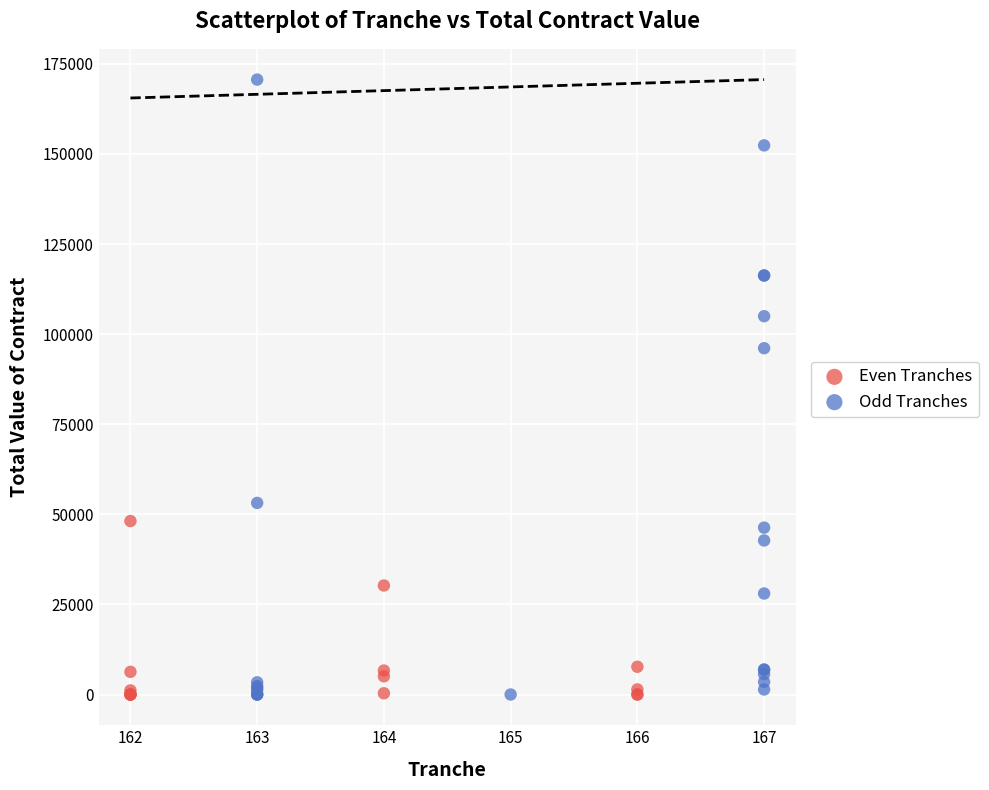

Which series contains the highest Y value?

Odd Tranches